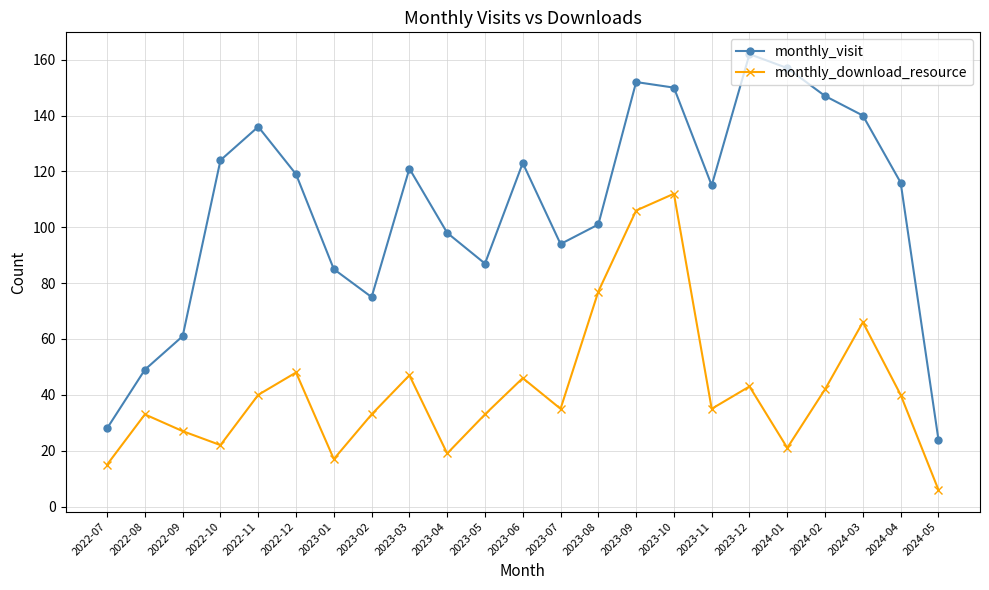

Which category has the lowest value in the monthly_visit series?

2024-05